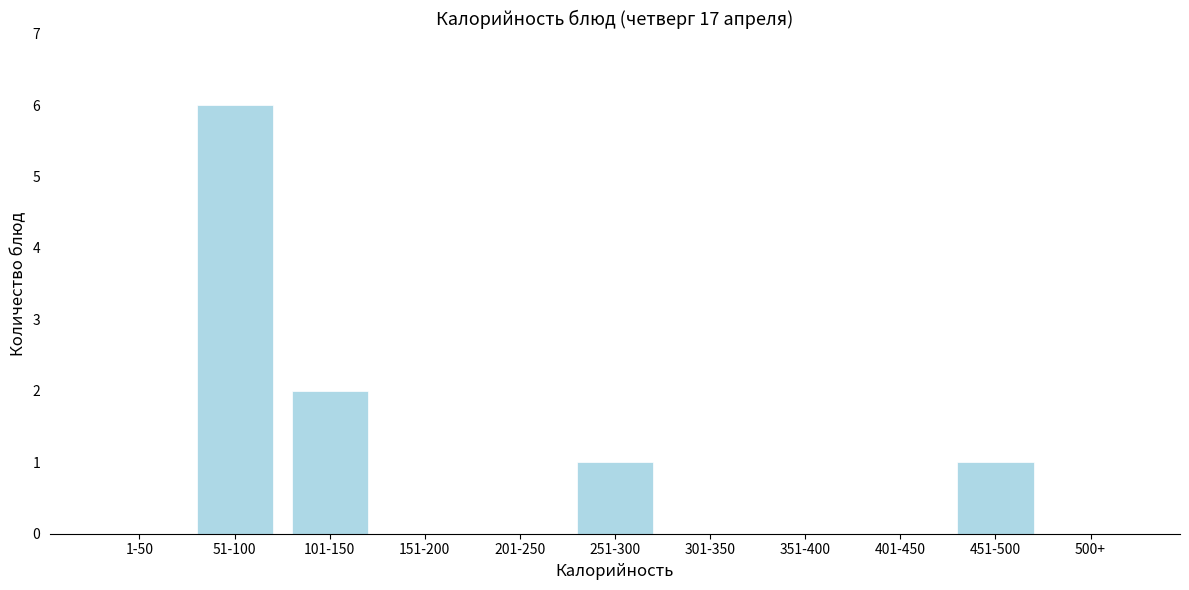

Reading left to right, what are all the values shown in this chart?

1-50=0	51-100=6	101-150=2	151-200=0	201-250=0	251-300=1	301-350=0	351-400=0	401-450=0	451-500=1	500+=0